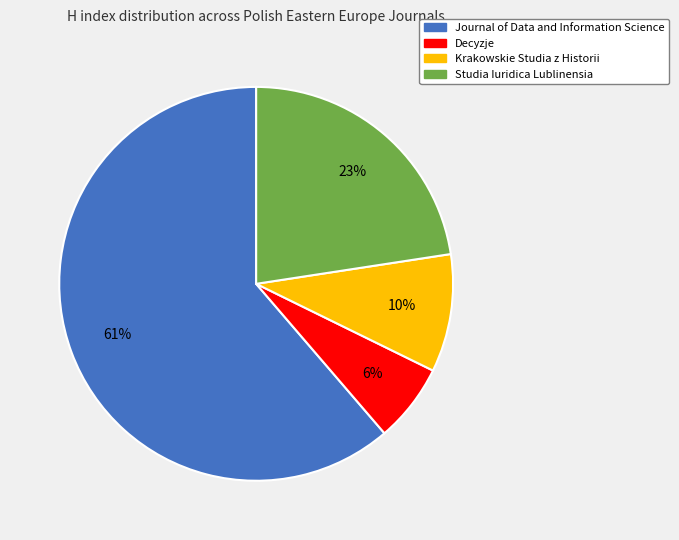

Approximately how many times larger is the value at Studia Iuridica Lublinensia compared to Krakowskie Studia z Historii?

2.3